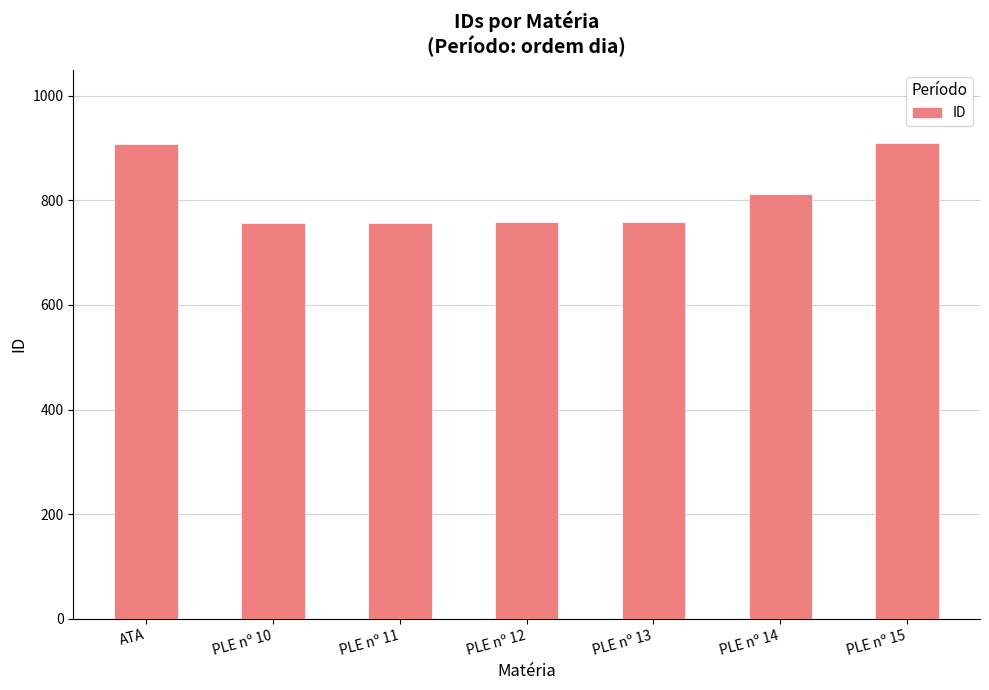

Is it true that the value at PLE nº 10 is 756?

True